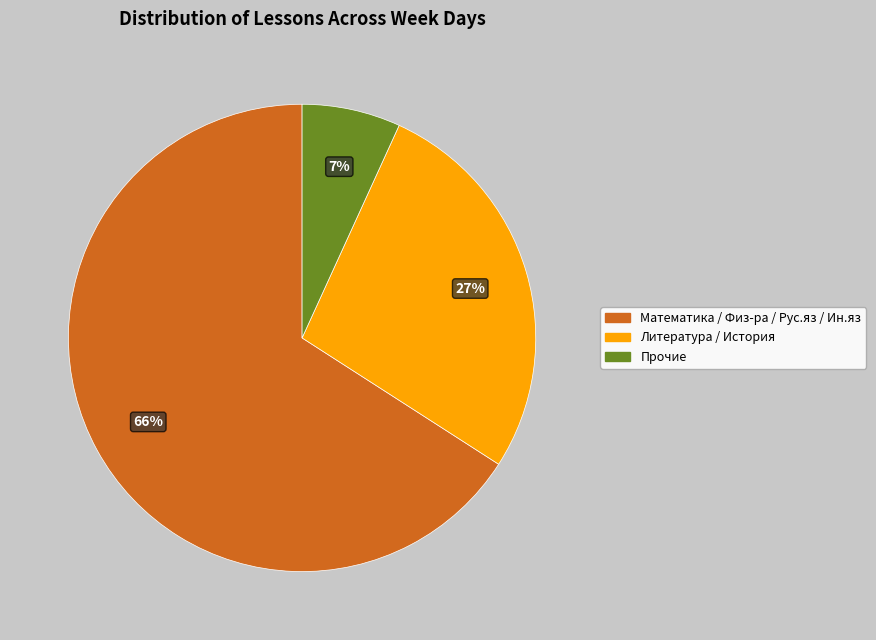

How many segments does this pie chart have?

3